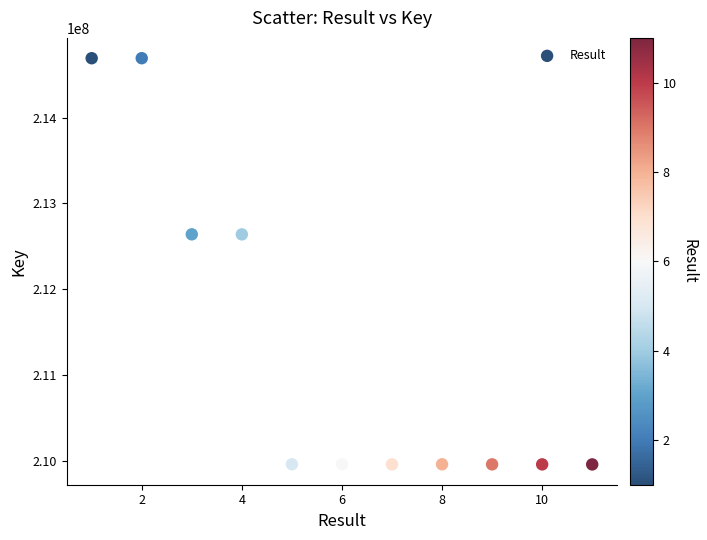

What is the average Y value?

211306694